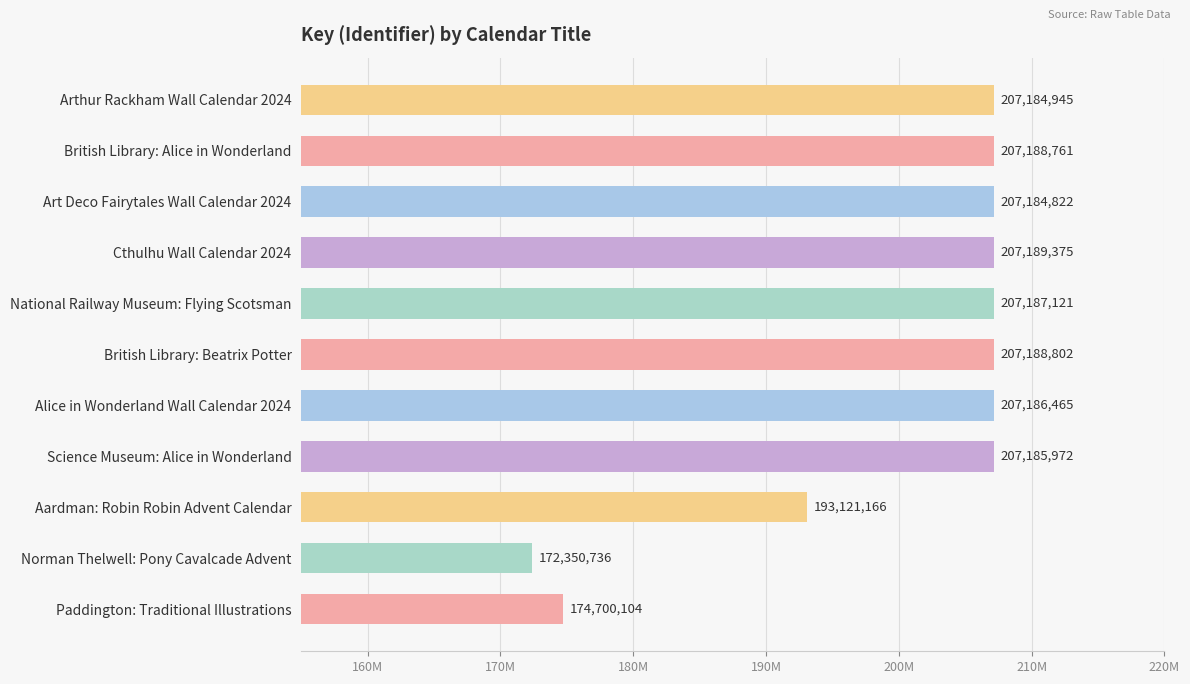

Does the chart contain any negative values?

No